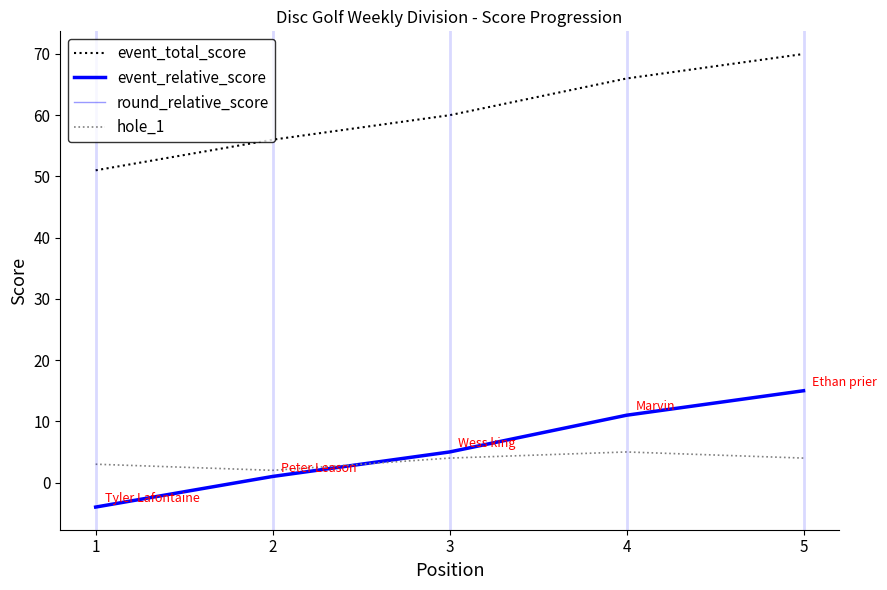

Which series has the largest total across all categories?

event_total_score